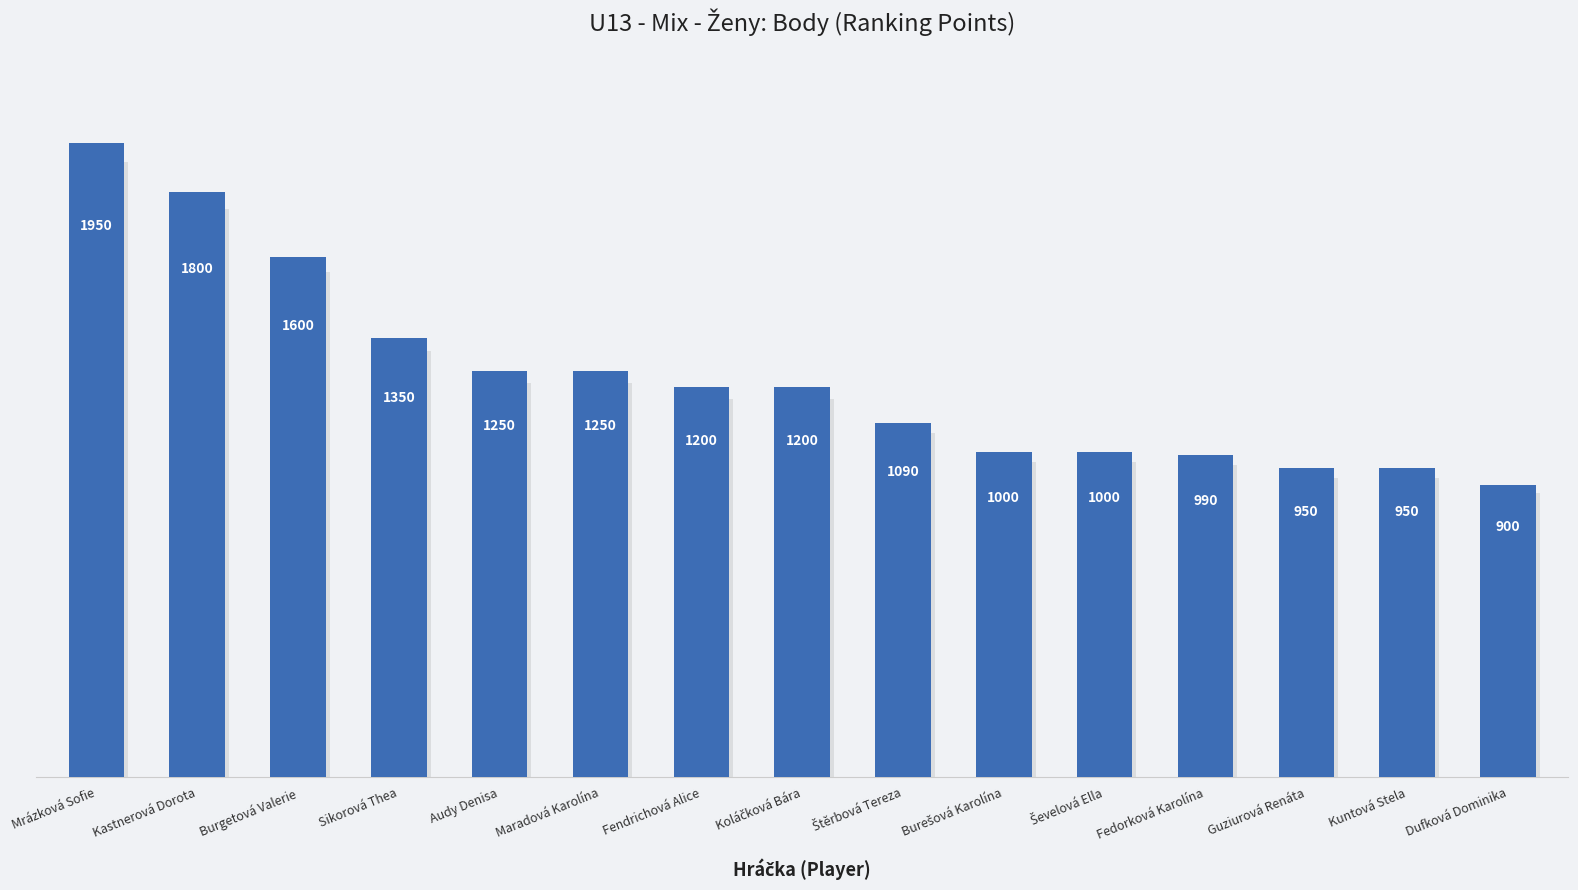

What is the value of the 2nd bar from the left?

1800